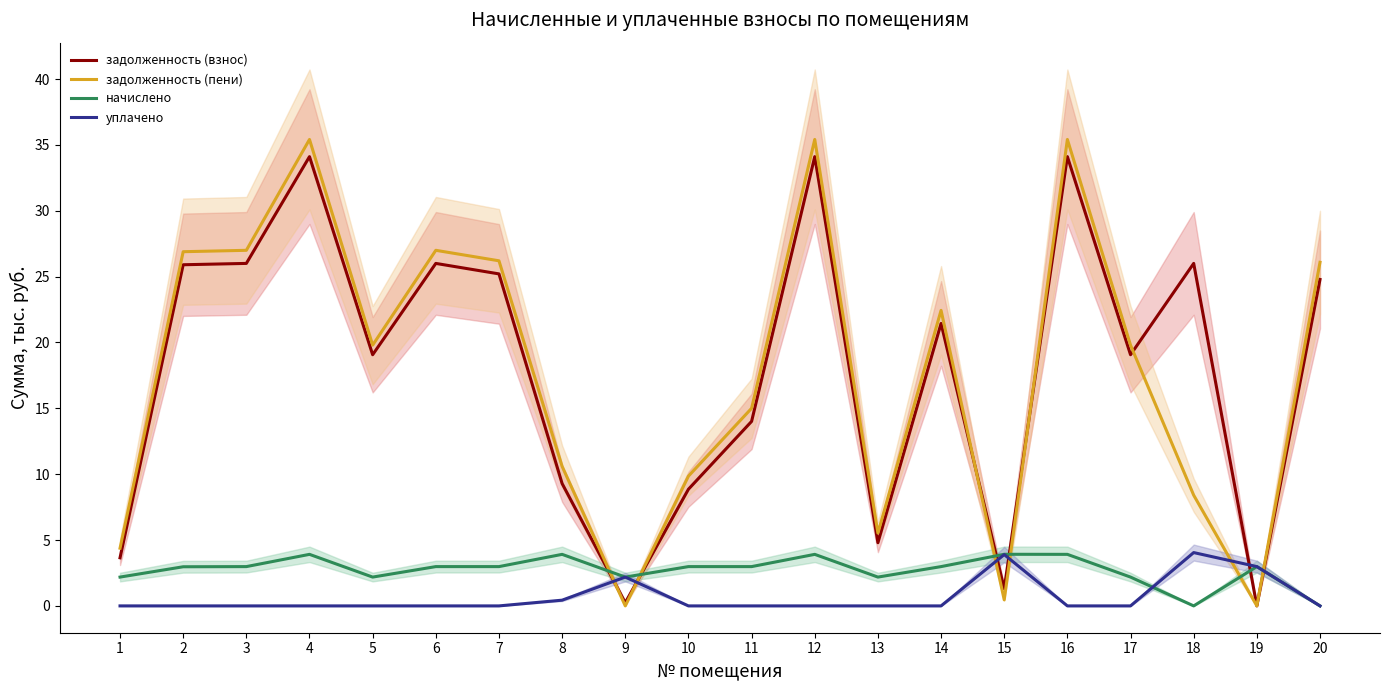

Which series has the widest spread of values?

задолженность (пени)